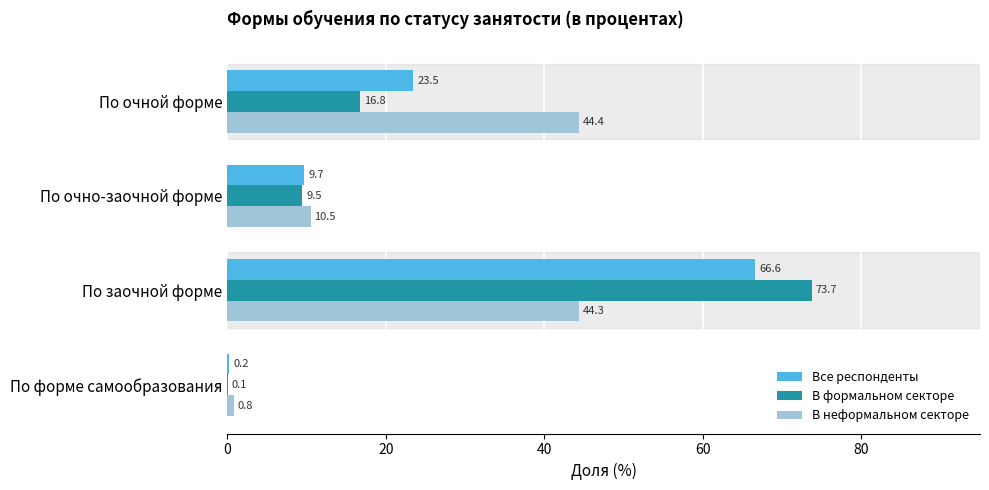

Between По очной форме and По заочной форме, which series saw the biggest shift?

В формальном секторе